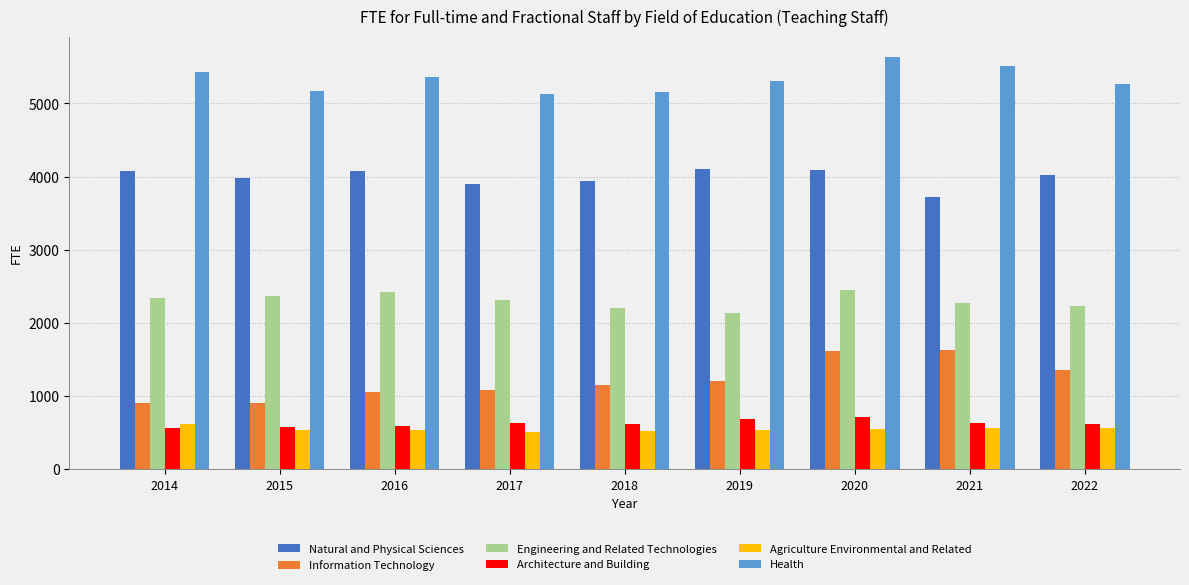

What are all the series names shown in the legend?

Natural and Physical Sciences, Information Technology, Engineering and Related Technologies, Architecture and Building, Agriculture Environmental and Related, Health